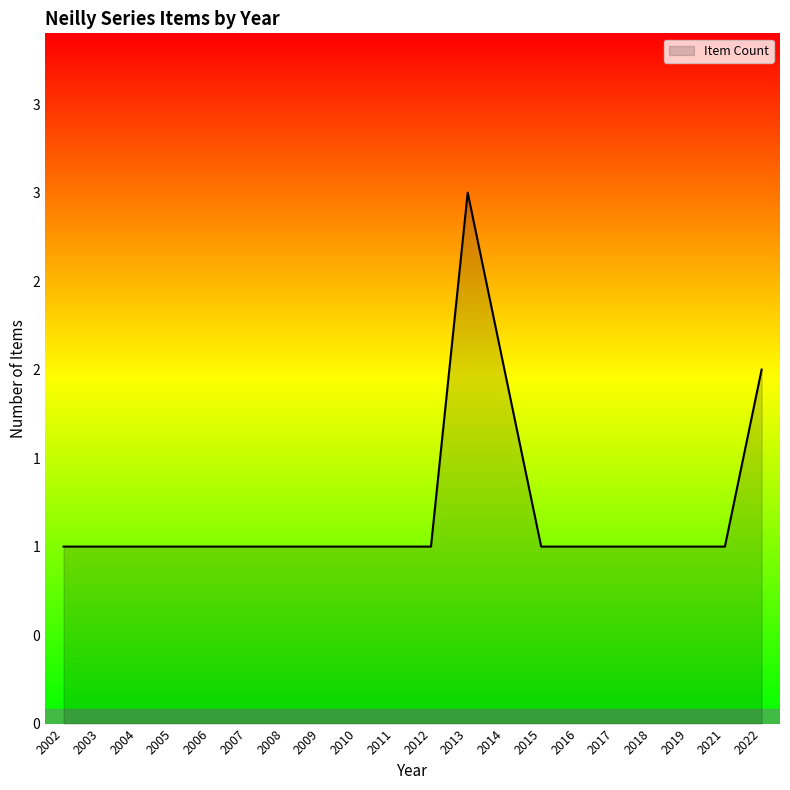

Reading right to left, list all the values displayed in this chart.

2022=2	2021=1	2019=1	2018=1	2017=1	2016=1	2015=1	2014=2	2013=3	2012=1	2011=1	2010=1	2009=1	2008=1	2007=1	2006=1	2005=1	2004=1	2003=1	2002=1